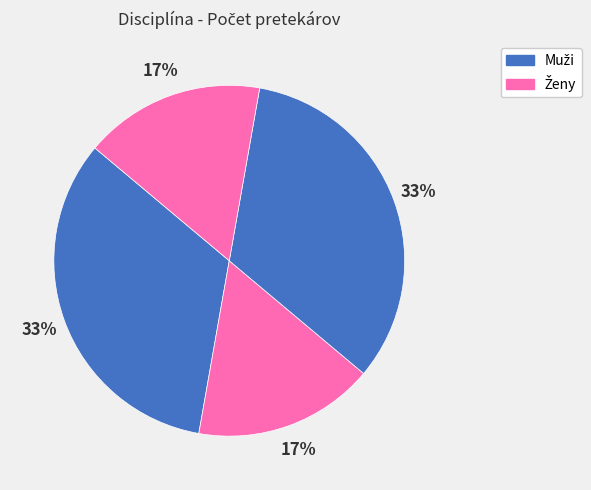

How many segments does this pie chart have?

4